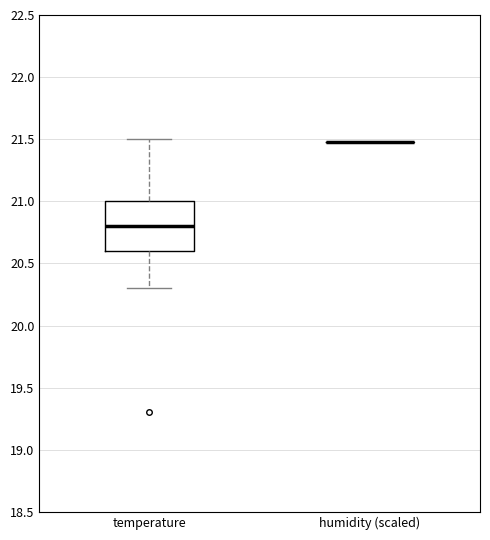

Comparing the boxes themselves (not the whiskers), which one is the tallest?

temperature